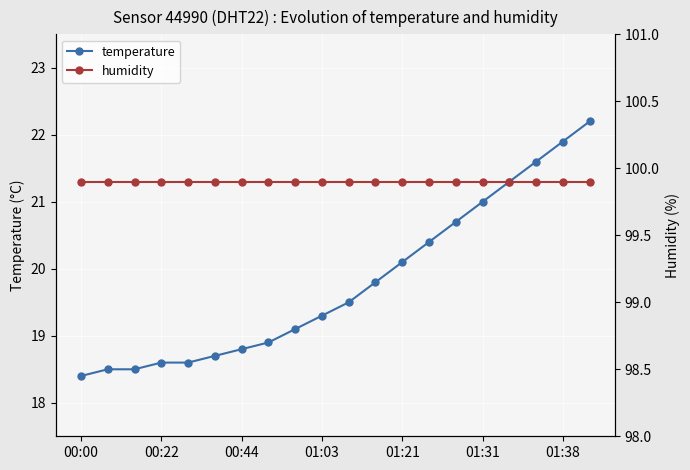

True or false: temperature has a value of 24.5 at 00:44.

False